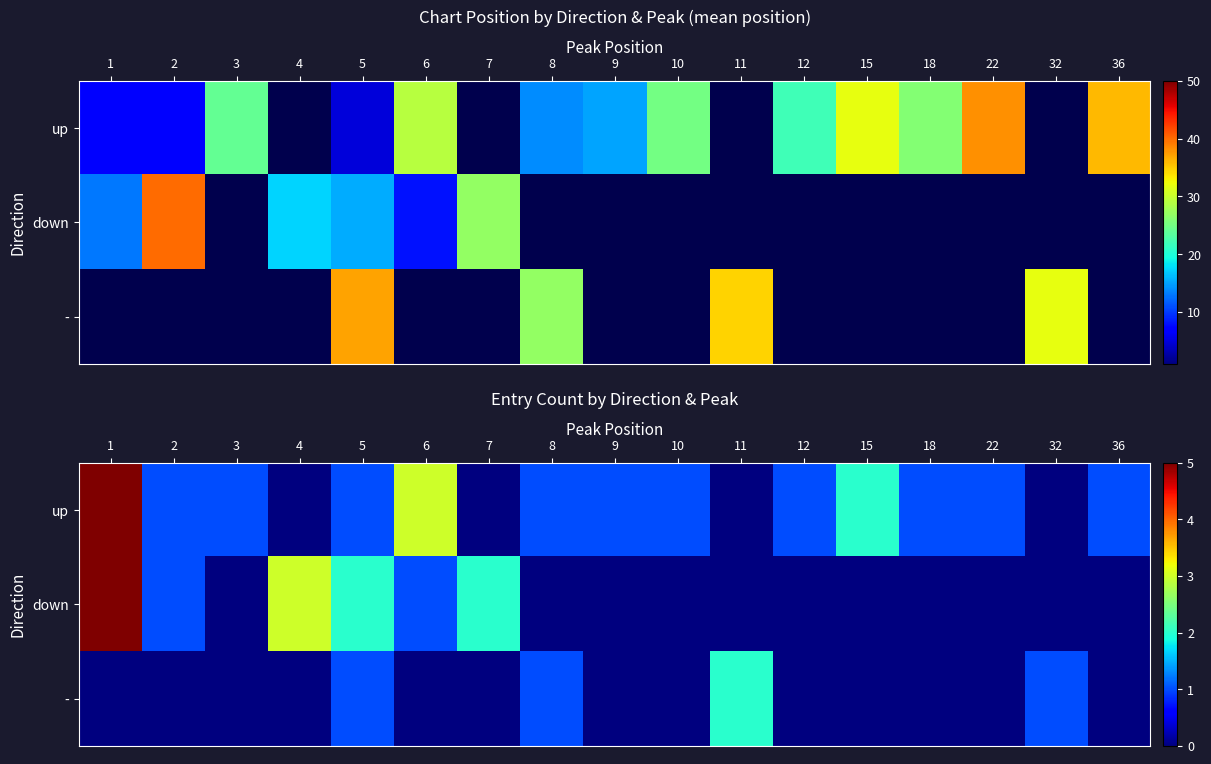

The down series shows 1 at 1. True or false?

False